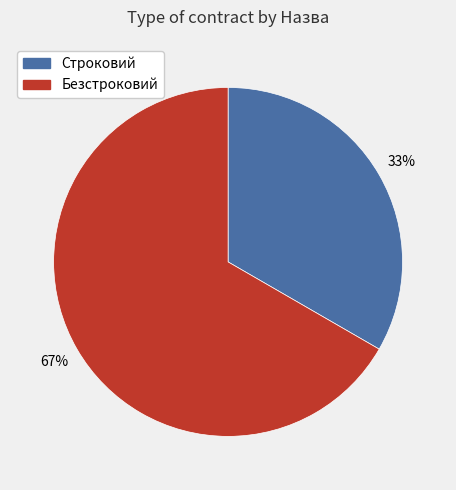

To the nearest percent, what is the average slice percentage?

50%